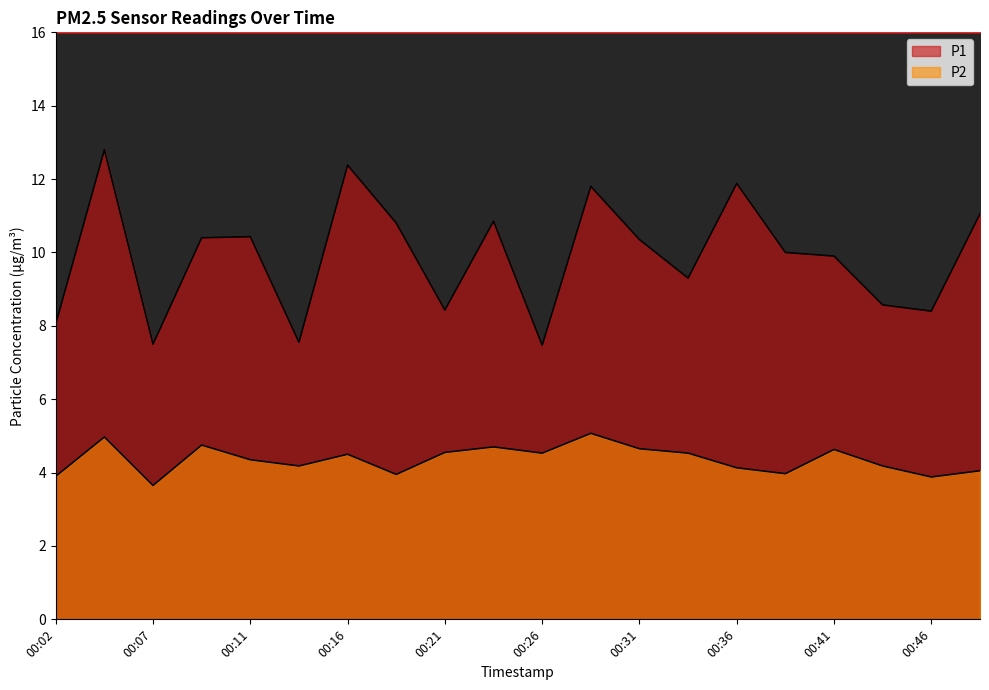

The value of P2 at 00:29 is 5.1. True or false?

True